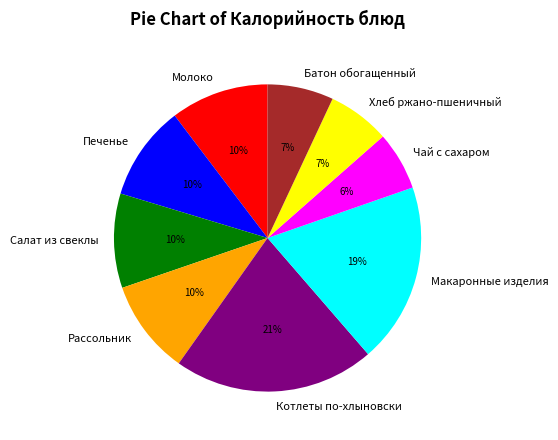

To the nearest percent, what is the difference between the largest and smallest slice percentages?

15%